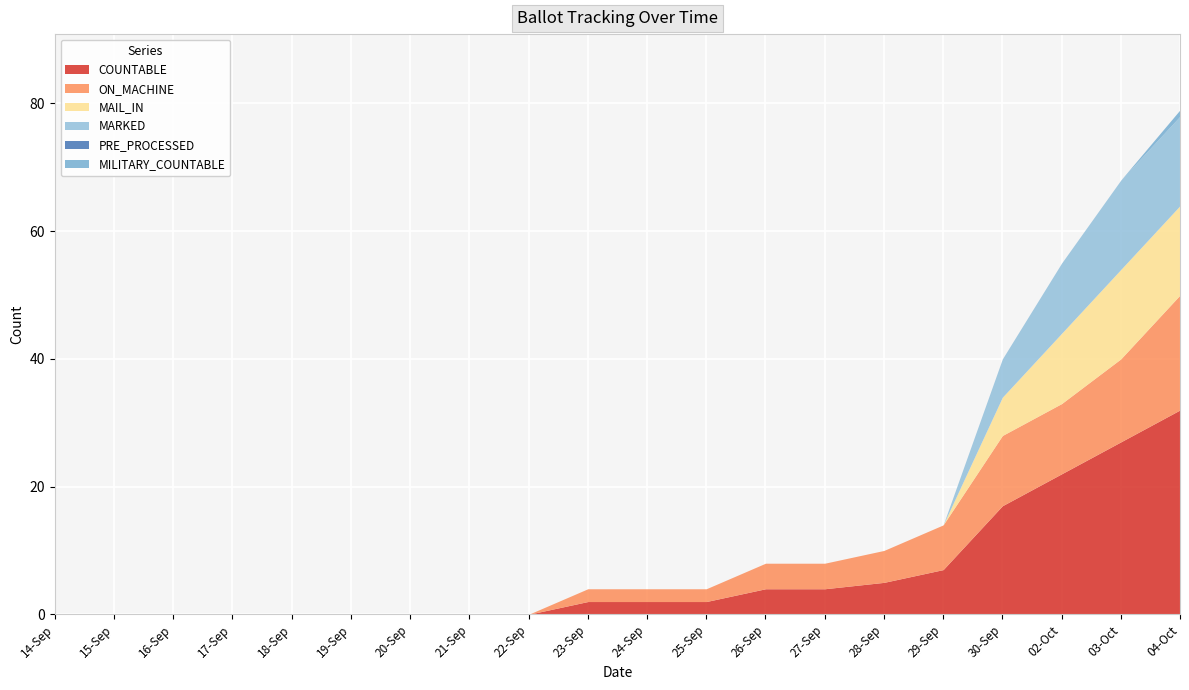

At which label does ON_MACHINE reach its peak?

04-Oct